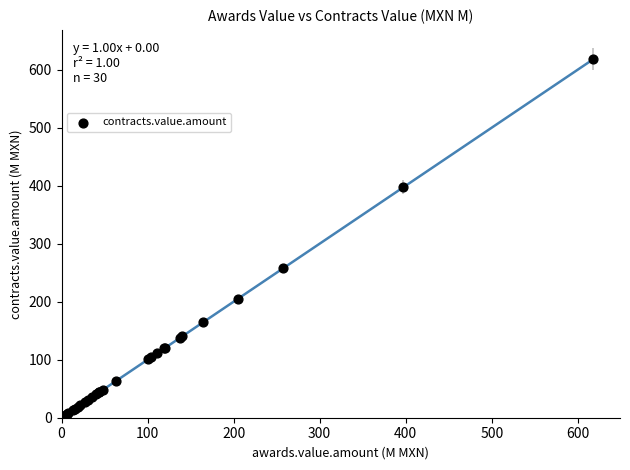

What Y value in the scatter plot is closest to 309?

257.4